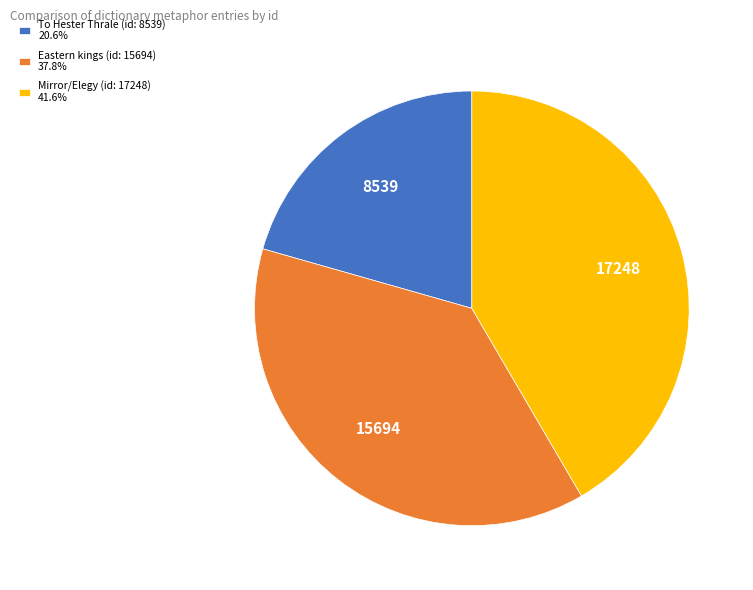

Which category has the biggest portion of the pie?

Mirror/Elegy (id: 17248)